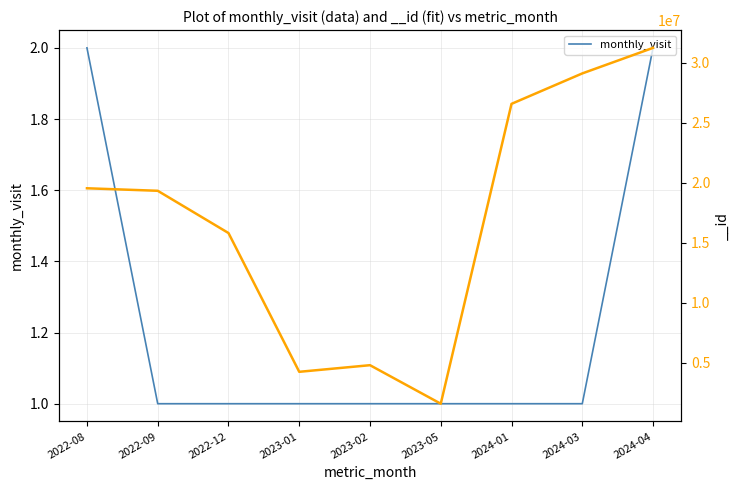

What is the label of the 9th point from the right?

2022-08